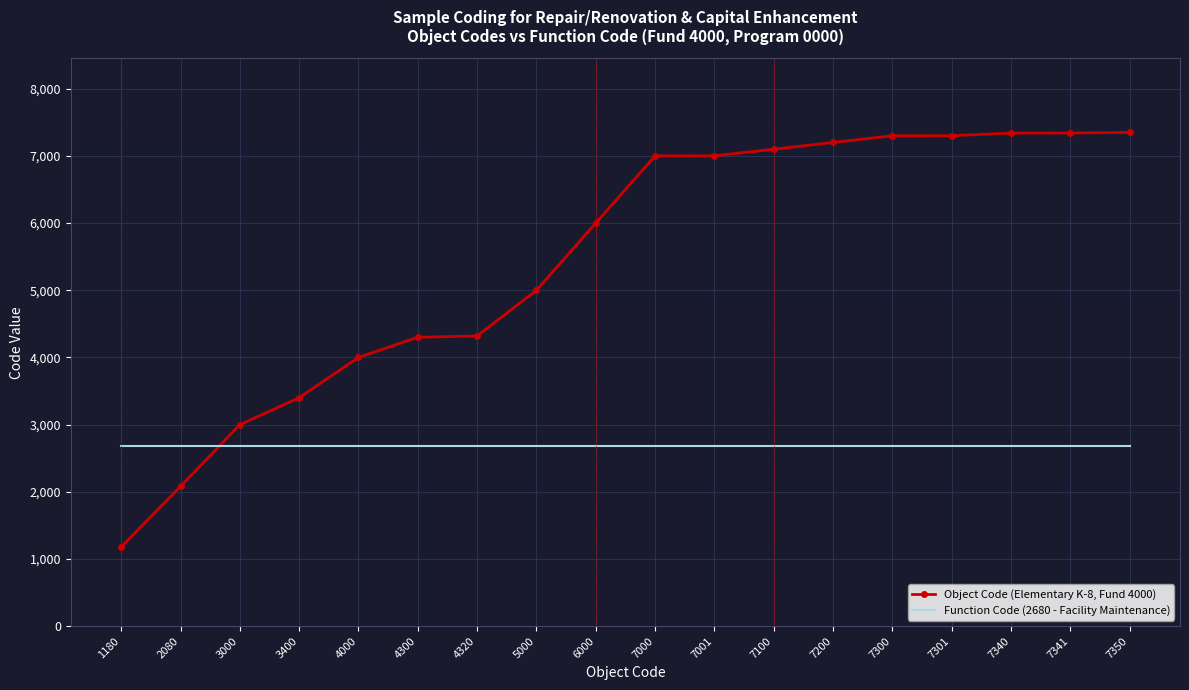

Which series has the widest spread of values?

Object Code (Elementary K-8, Fund 4000)